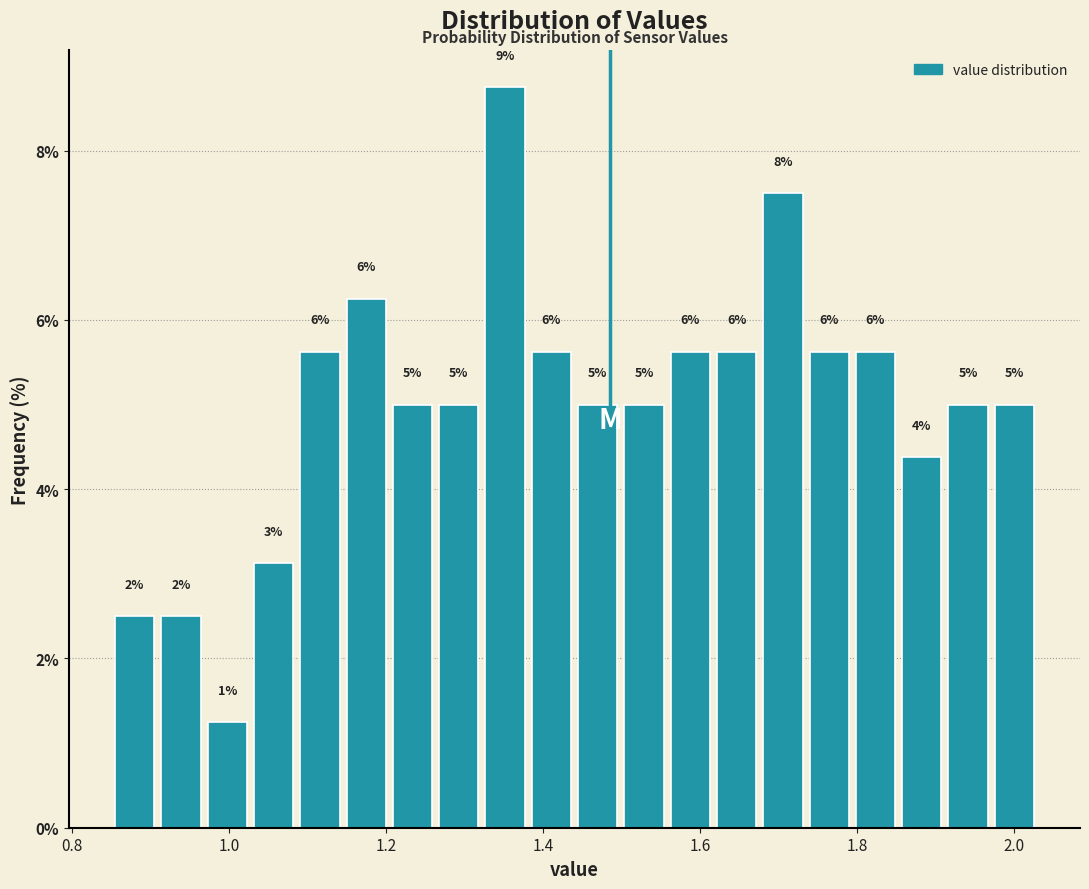

Around what value on the x-axis is the tallest bar? Give the approximate position of its centre, as read against the axis.

1.36